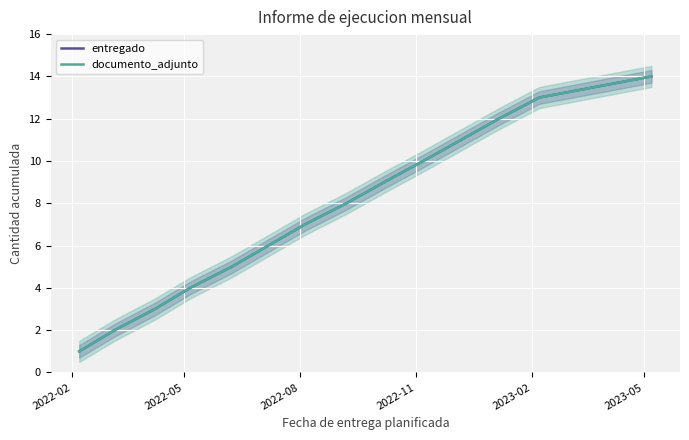

Reading left to right, transcribe all the data shown in this chart.

entregado: 1	2	3	4	5	6	7	8	9	10	11	12	13	14
documento_adjunto: 1	2	3	4	5	6	7	8	9	10	11	12	13	14